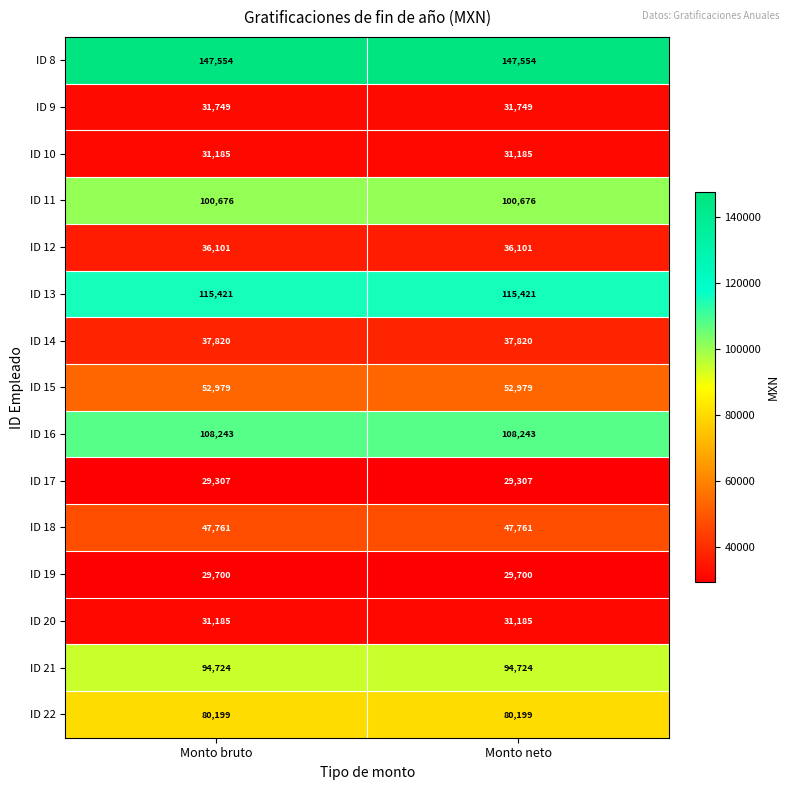

The value of ID 18 at Monto bruto is 47761. True or false?

True